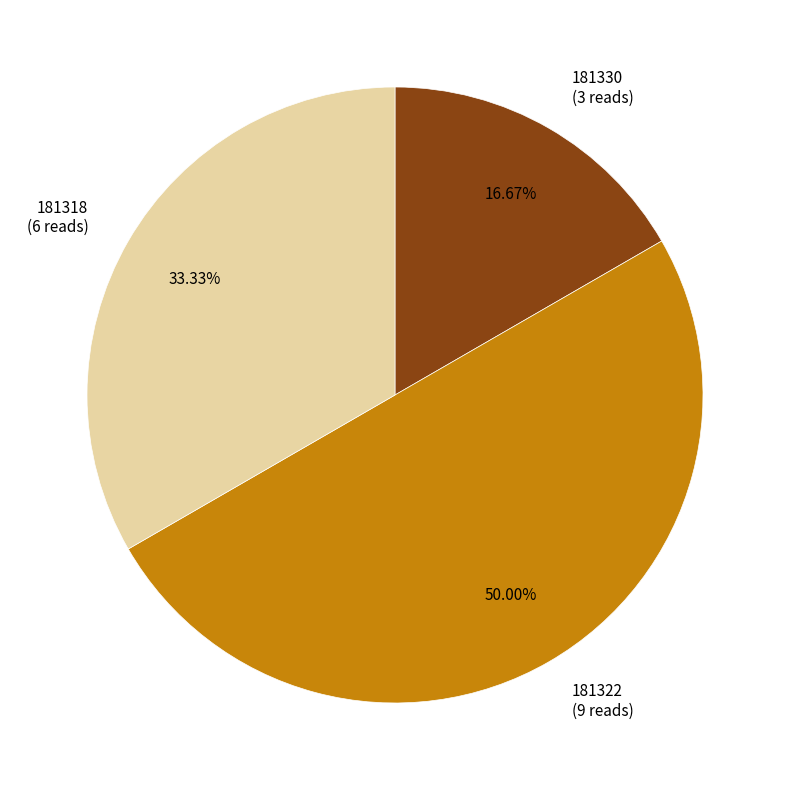

Do 181322 and 181318 together represent more than half of the pie?

Yes